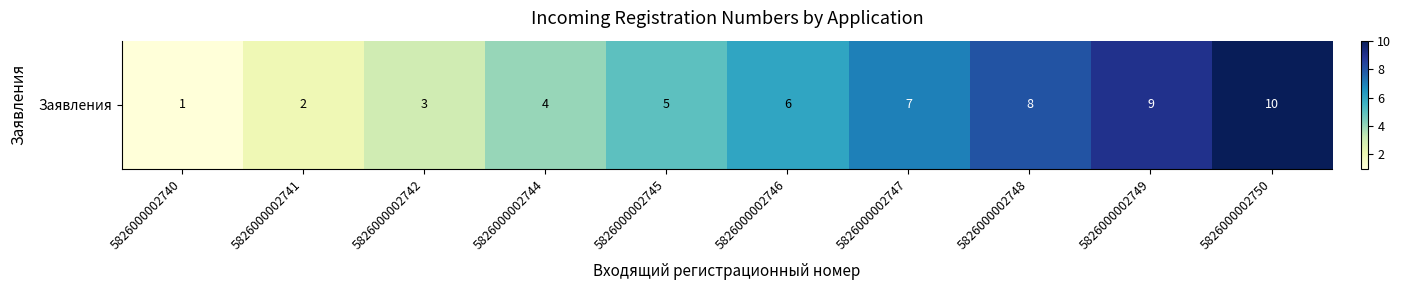

Reading left to right, extract all data points from this chart.

5826000002740=1	5826000002741=2	5826000002742=3	5826000002744=4	5826000002745=5	5826000002746=6	5826000002747=7	5826000002748=8	5826000002749=9	5826000002750=10